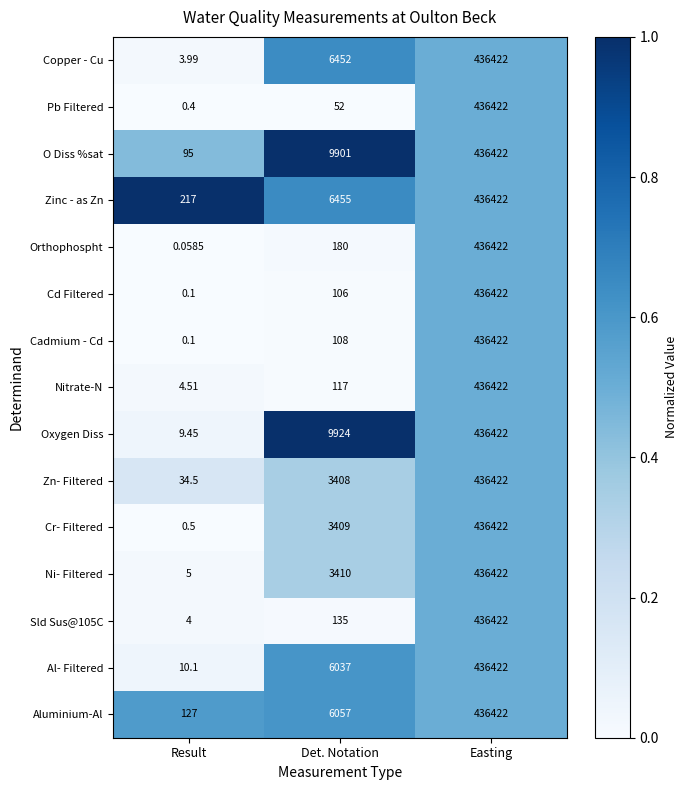

At which category is the sum across all series the highest?

Easting